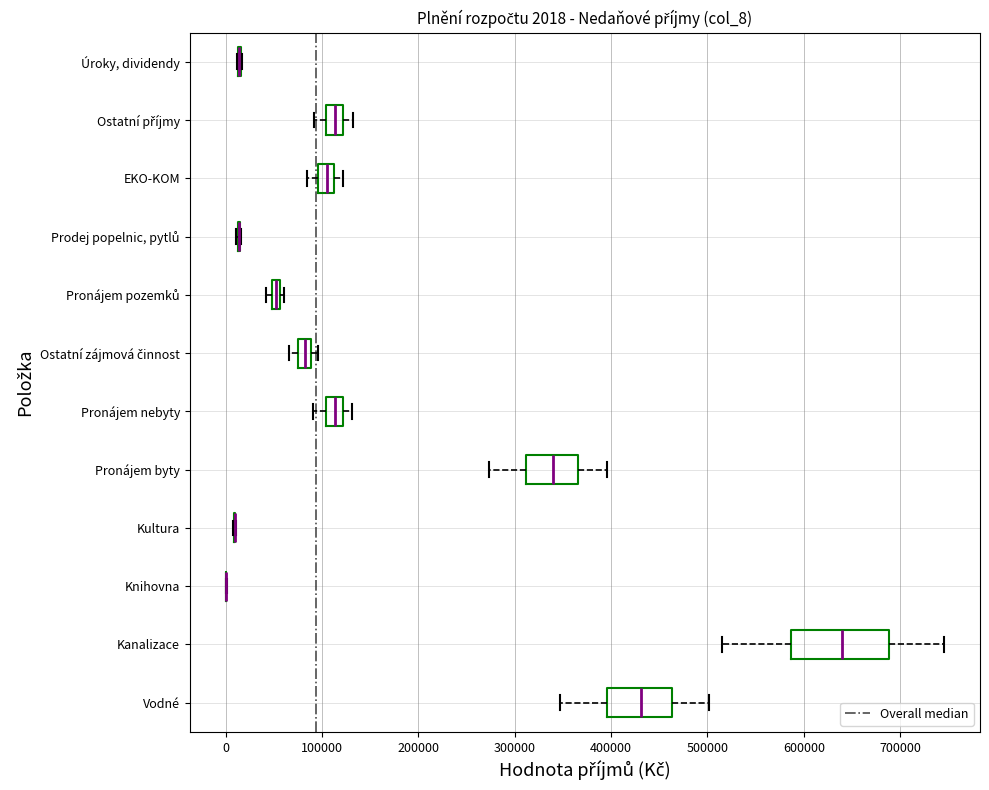

Comparing the boxes themselves (not the whiskers), which one is the widest?

Kanalizace